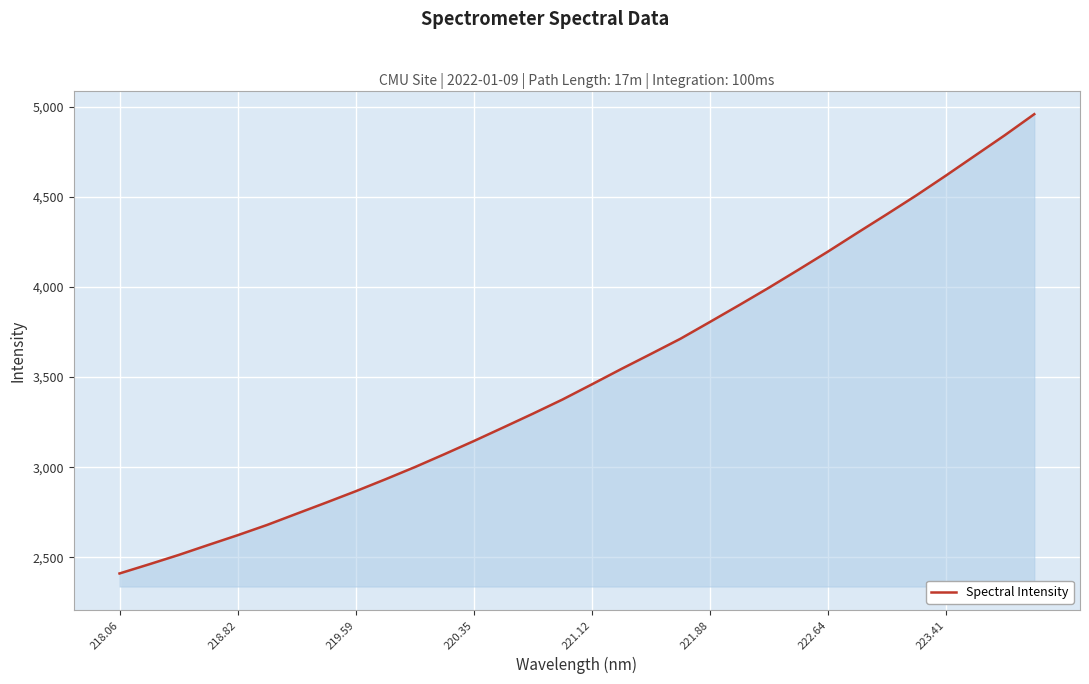

What is the difference between the maximum and minimum values?

2547.3